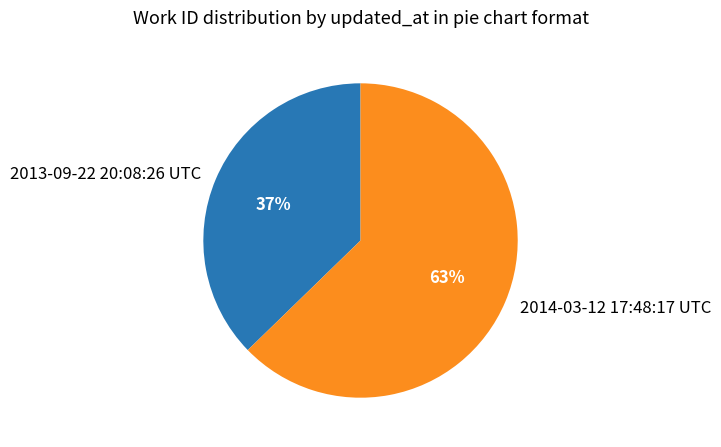

Does any single category account for the majority?

Yes